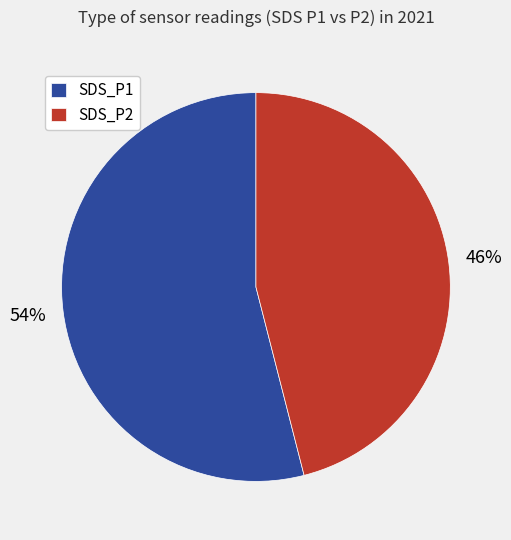

Is it true that SDS_P1 is 42% of the pie?

False